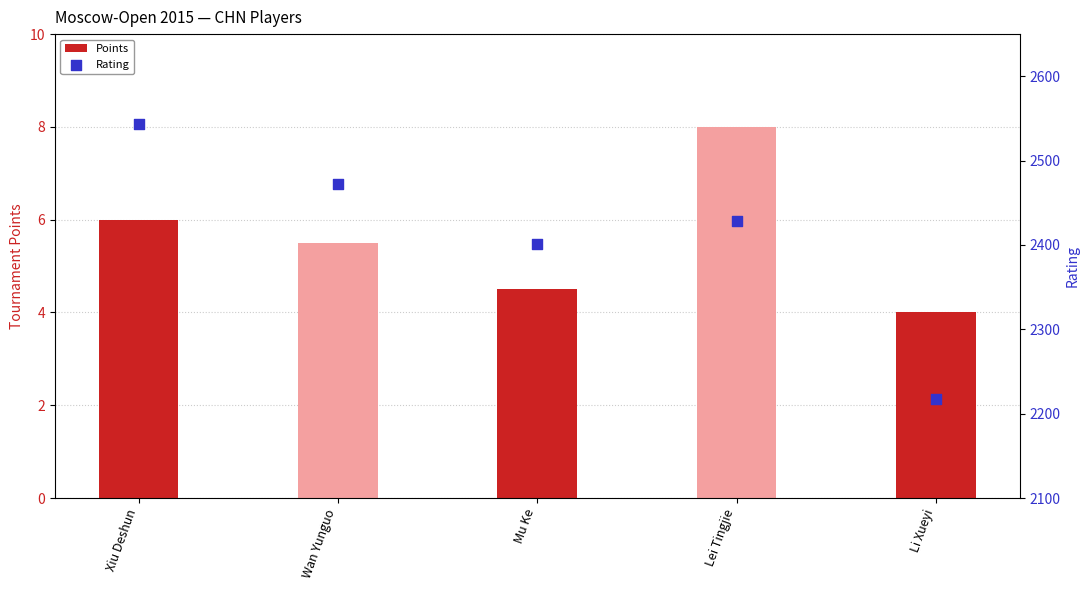

Which series reaches the maximum Y coordinate?

Rating